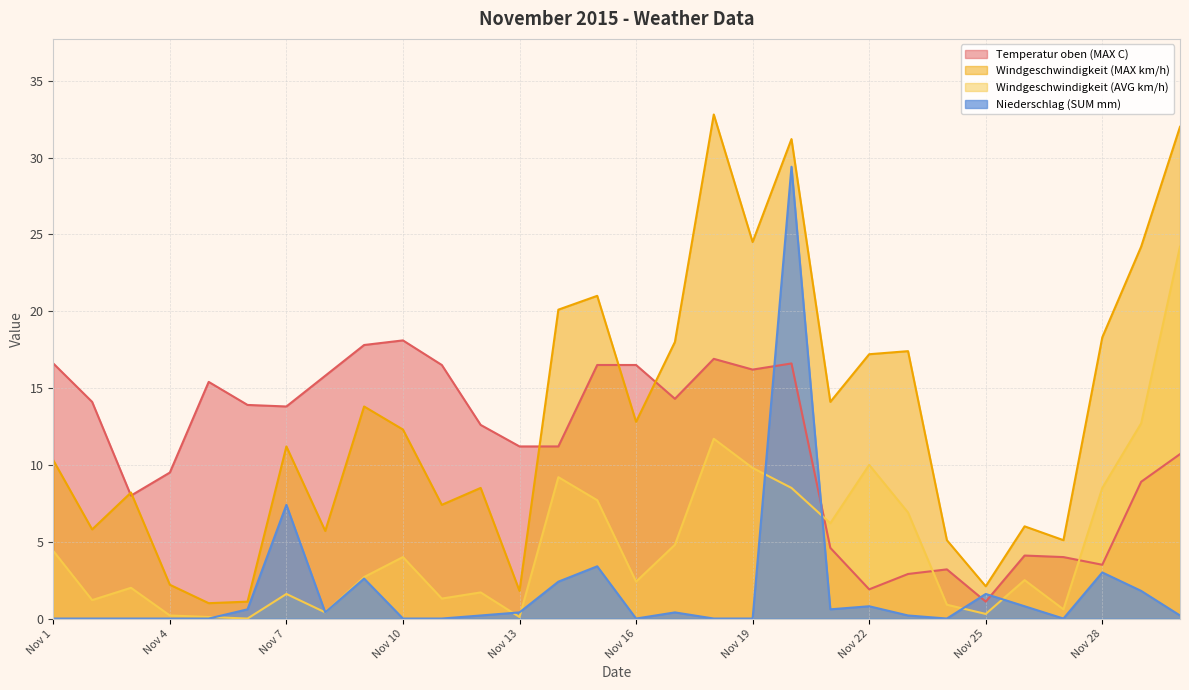

At Nov 20, list the series in order from largest to smallest.

Windgeschwindigkeit (MAX km/h), Niederschlag (SUM mm), Temperatur oben (MAX C), Windgeschwindigkeit (AVG km/h)